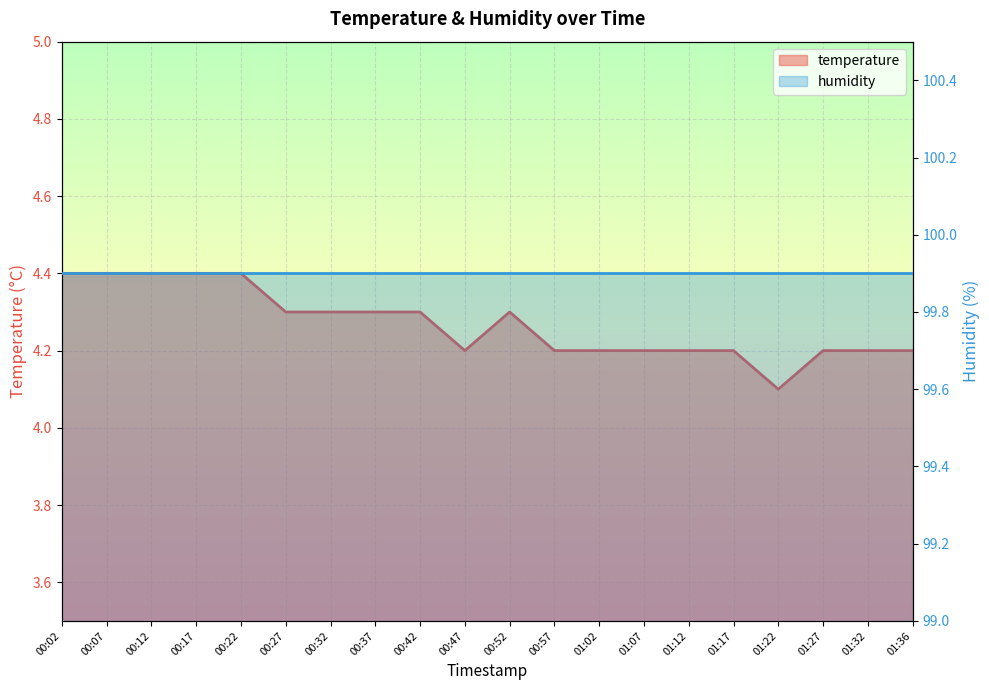

Which series changed the most between 00:22 and 00:57?

temperature